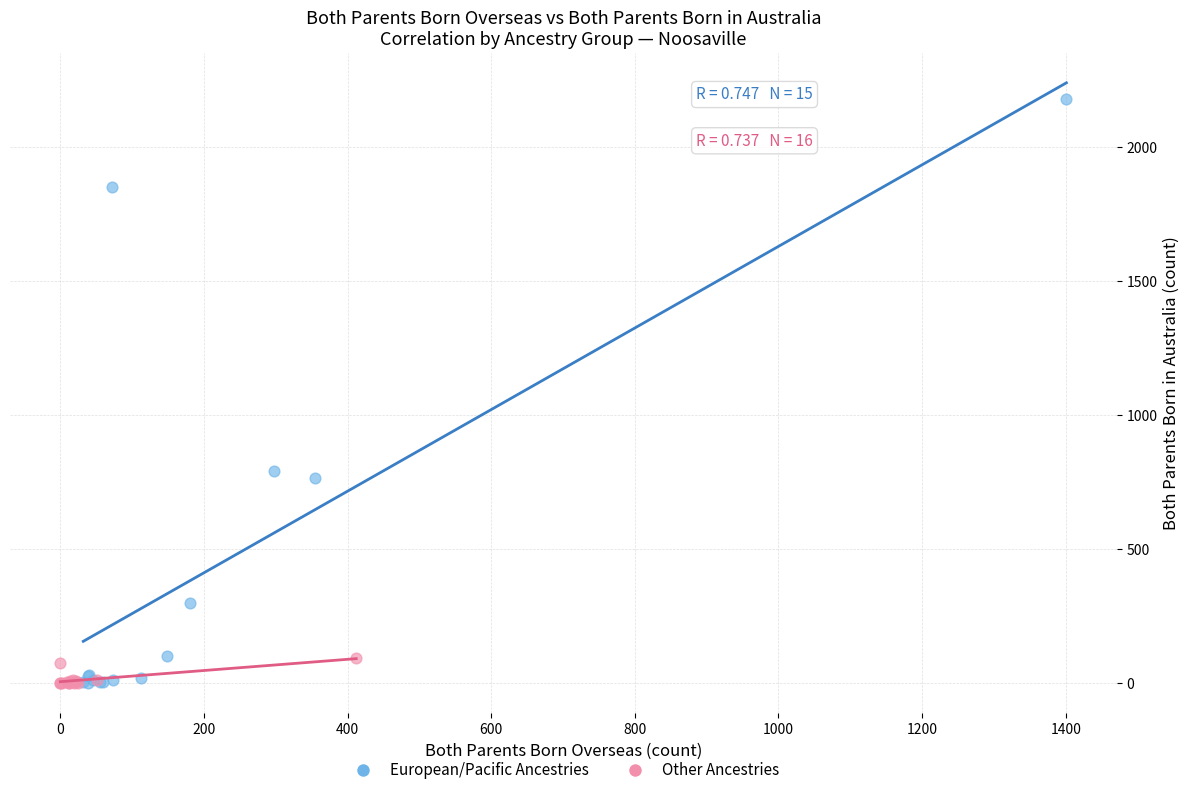

Which series contains the highest Y value?

European/Pacific Ancestries